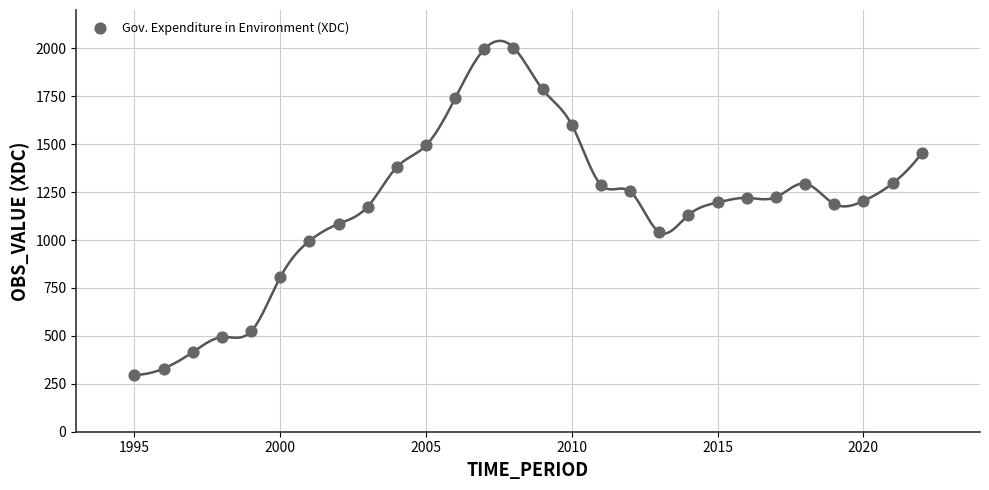

What is the range of Y values (max minus min)?

1707.1